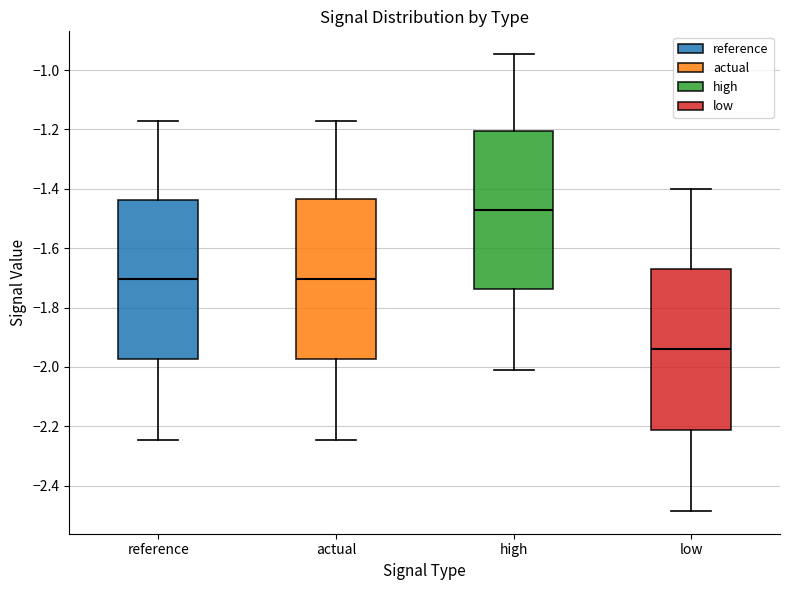

Reading left to right, read every box against the y-axis: the position of its median line, the range the box covers, and the ends of its whiskers. The values are not printed on the chart, so give them approximately, as read against the axis.

reference: median -1.70, box -1.98 to -1.44, whiskers -2.24 to -1.18
actual: median -1.70, box -1.98 to -1.44, whiskers -2.24 to -1.18
high: median -1.48, box -1.74 to -1.20, whiskers -2.00 to -0.94
low: median -1.94, box -2.22 to -1.66, whiskers -2.48 to -1.40